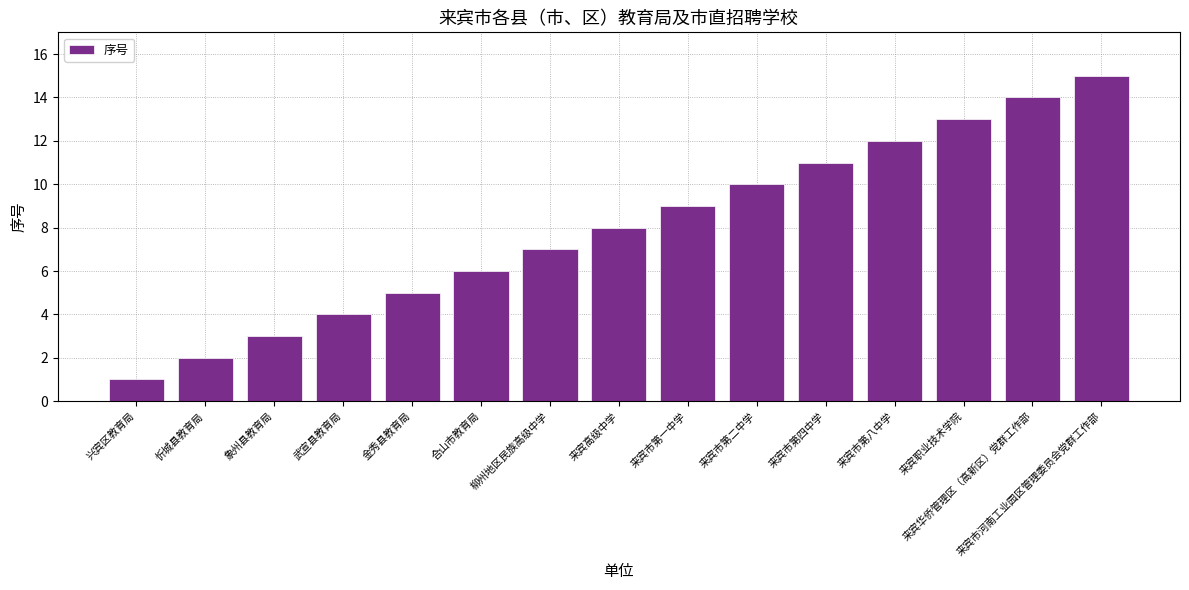

What is the label of the 5th bar from the right?

来宾市第四中学